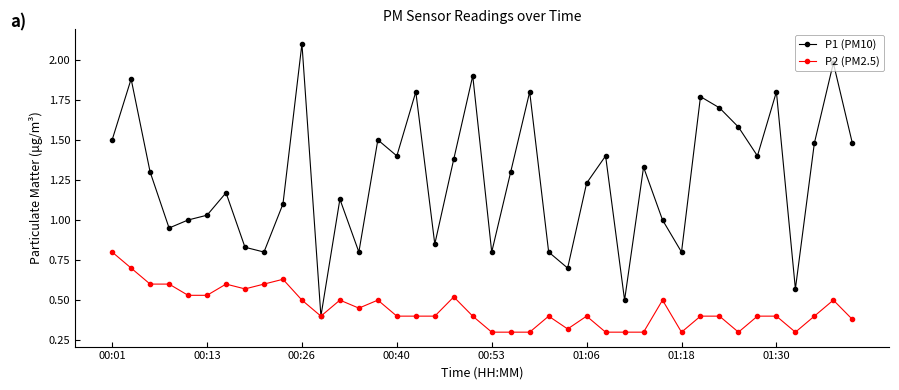

True or false: P1 (PM10) has more than 2 points higher than both neighbors.

True